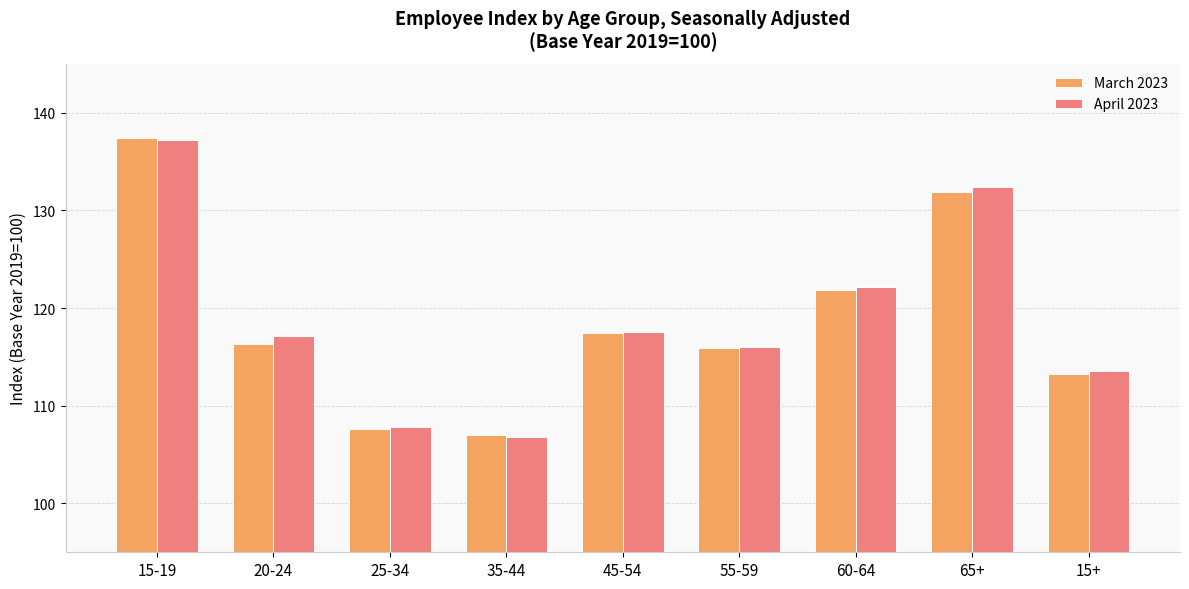

What value does the March 2023 series have at 35-44?

107.0